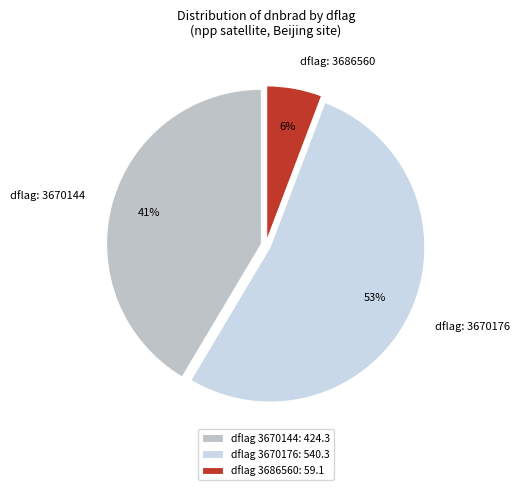

To the nearest percent, what is the difference between the dflag: 3670176 and dflag: 3686560 slice percentages?

47%